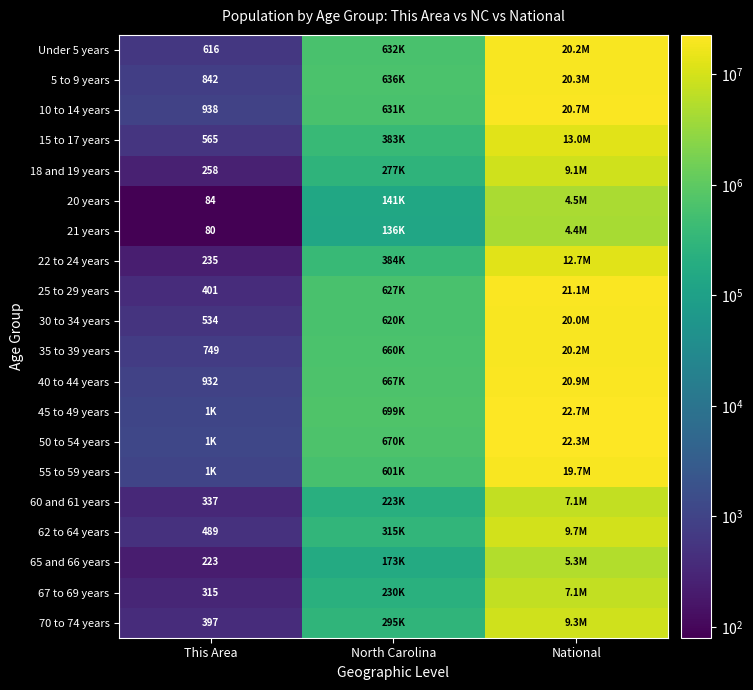

The value of Under 5 years at This Area is 336. True or false?

False